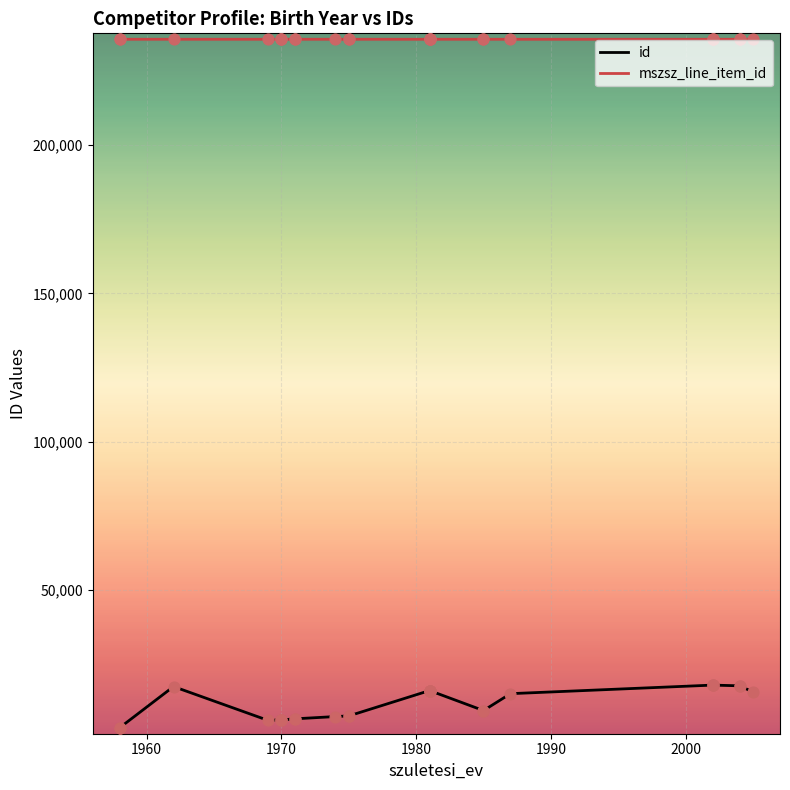

What are all the series names shown in the legend?

id, mszsz_line_item_id